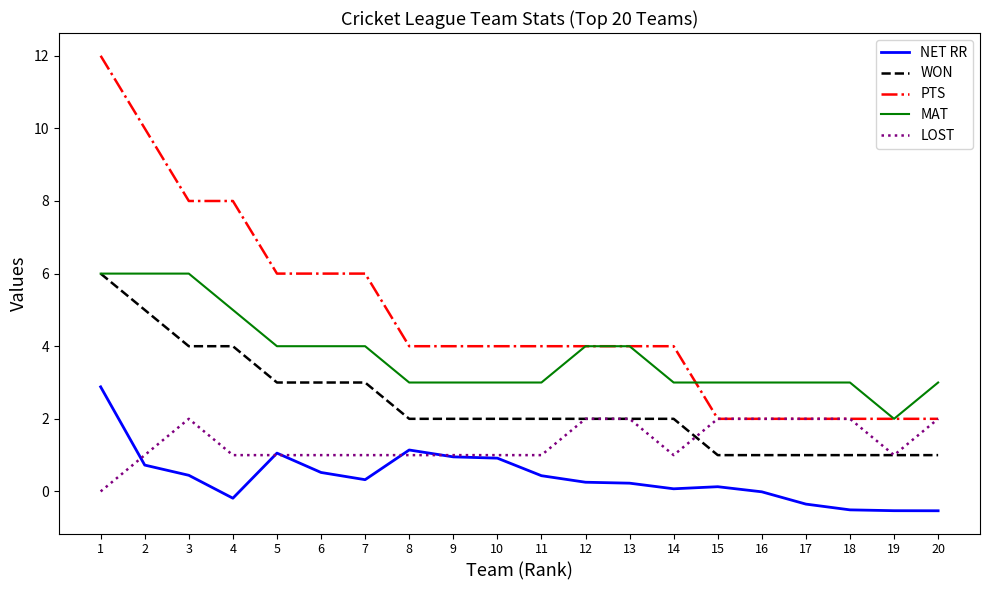

What is the highest value of the PTS series?

12.0